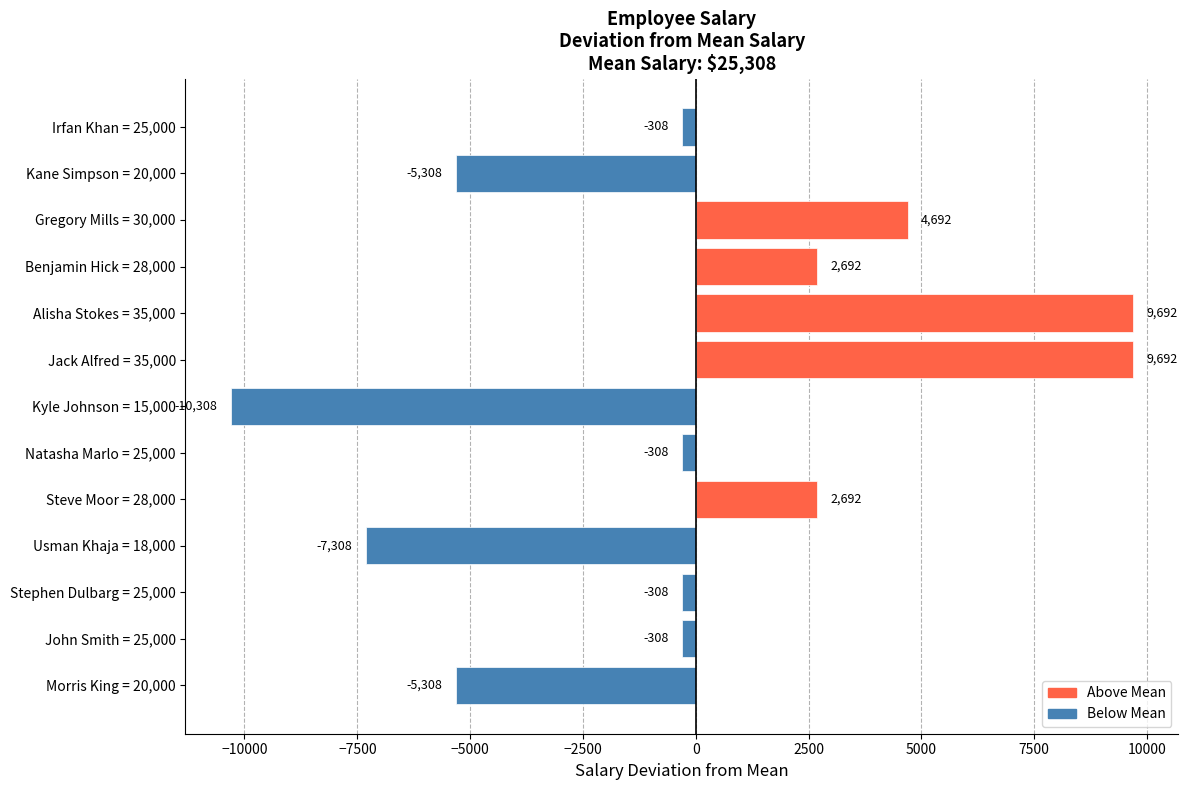

What is the difference between the maximum and minimum values?

20000.0